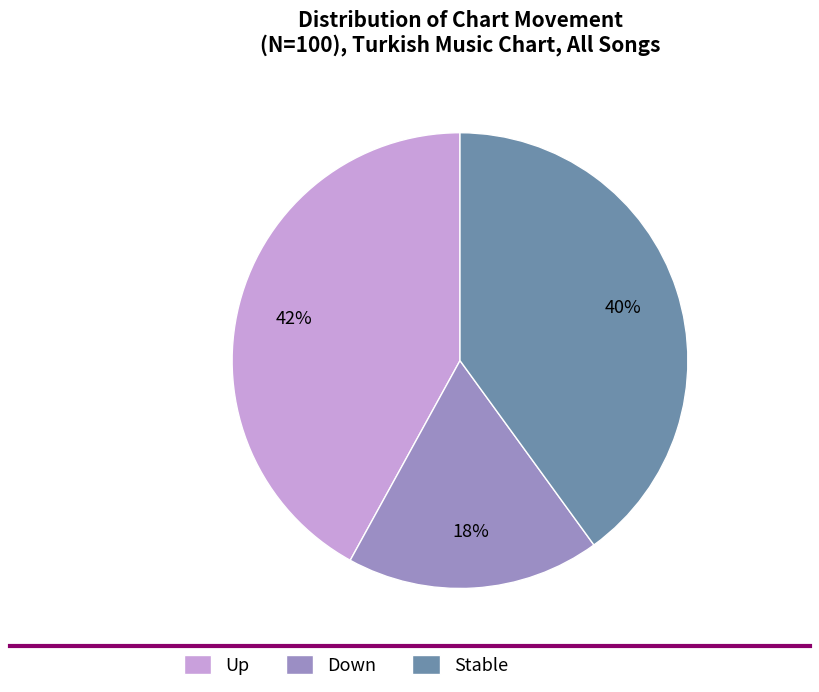

The Down slice represents 18% of the pie. True or false?

True